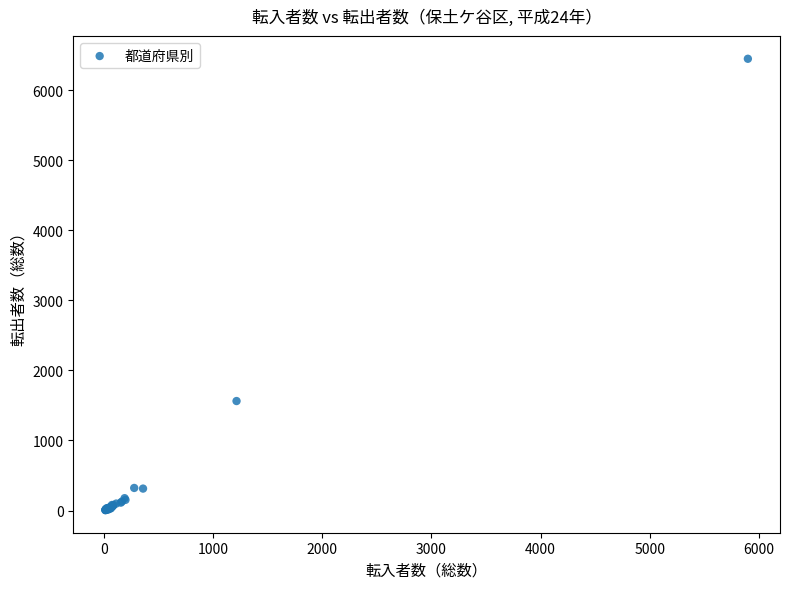

What Y value in the scatter plot is closest to 3227?

1563